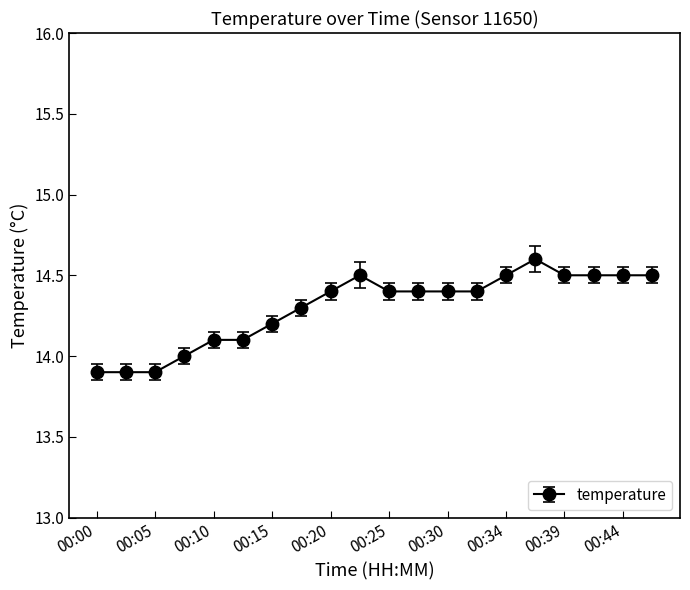

What is the minimum value shown in the chart?

13.9